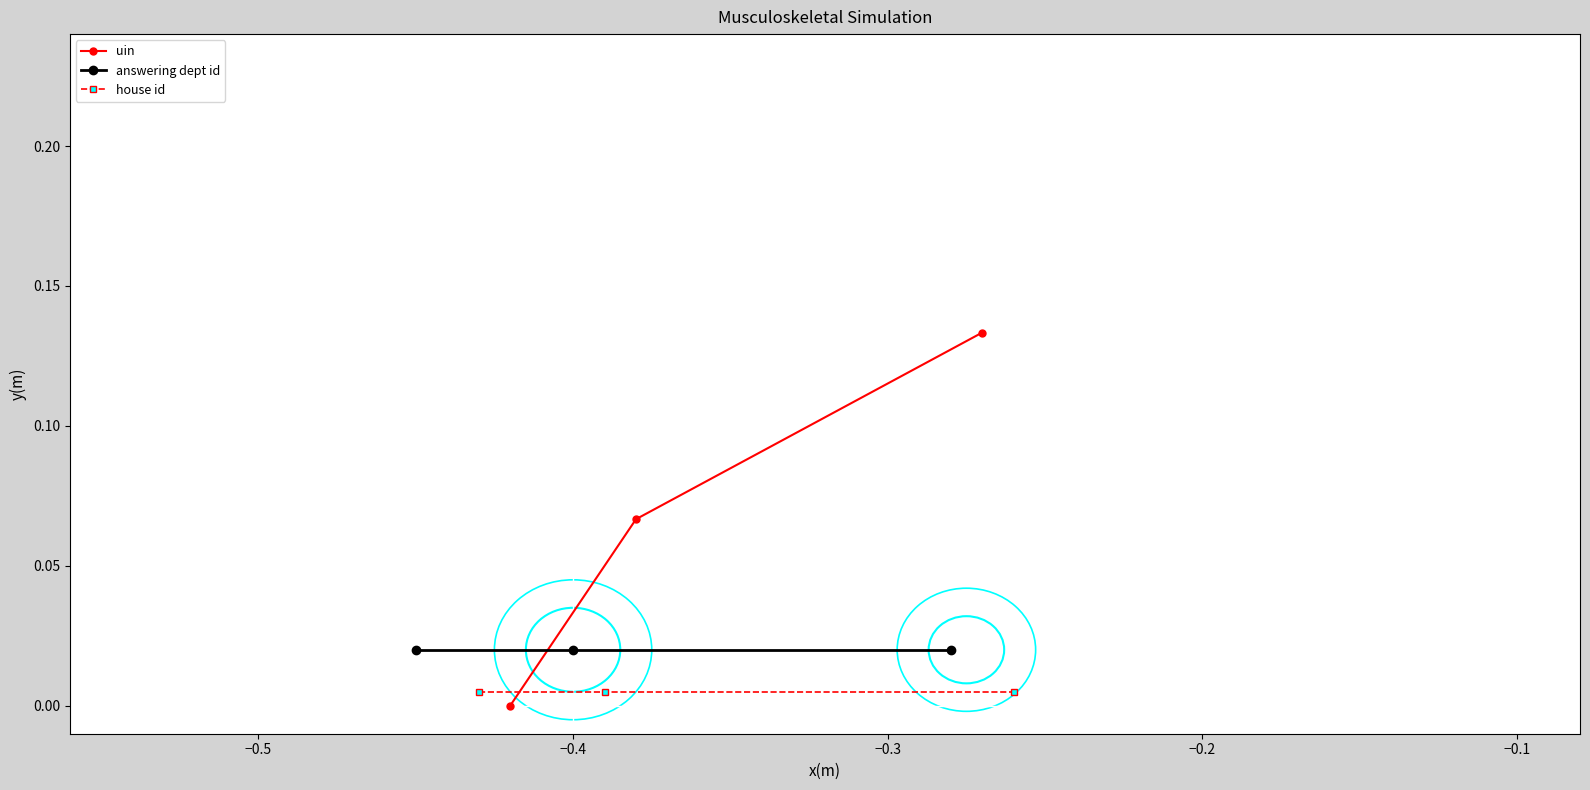

Between −0.4 and −0.5, which is larger?

−0.4